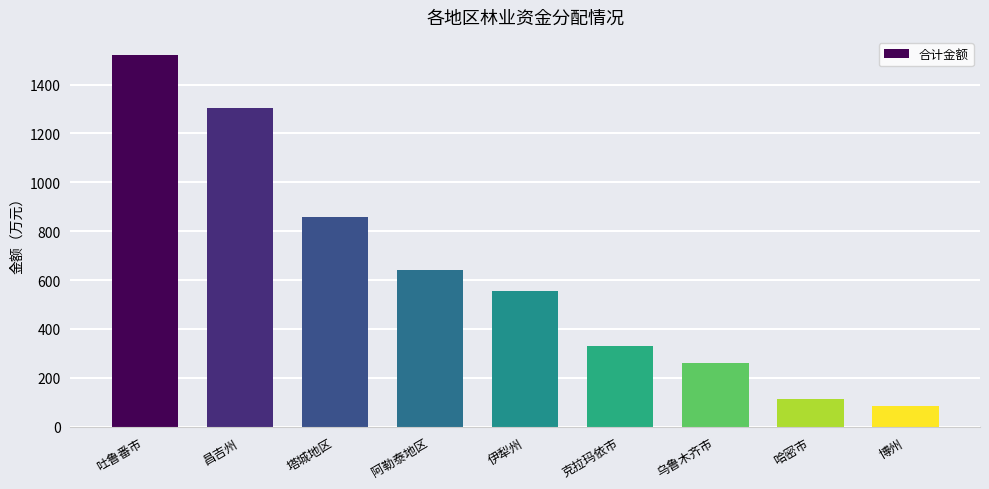

What is the label of the 9th bar from the right?

吐鲁番市